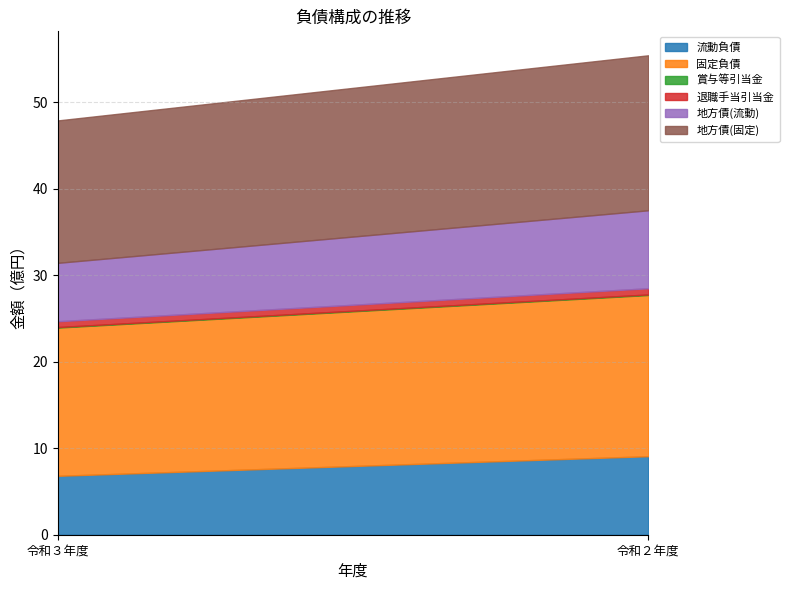

What is the label of the 1st point from the left?

令和３年度